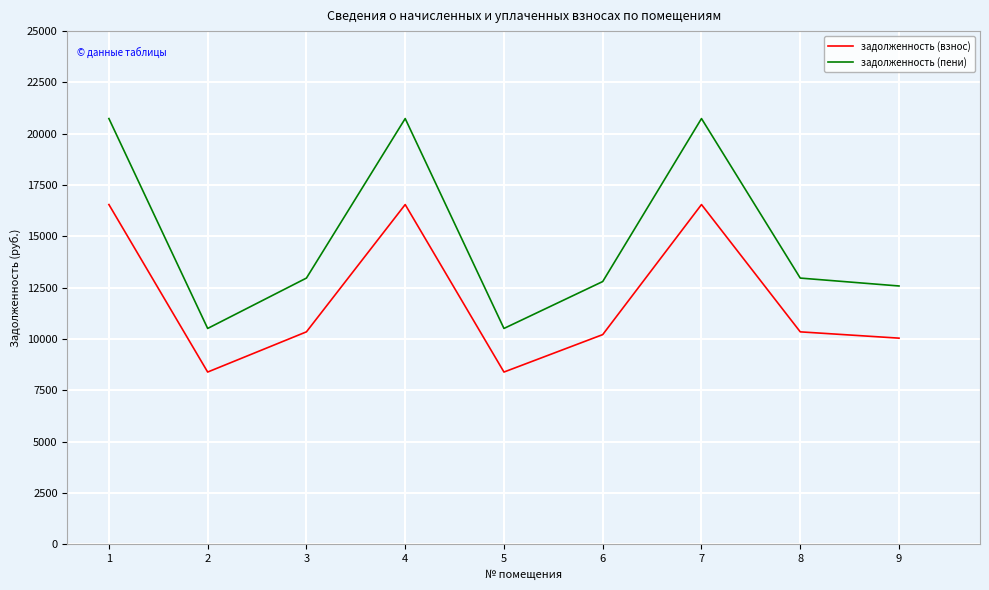

How many distinct data groups are displayed?

2